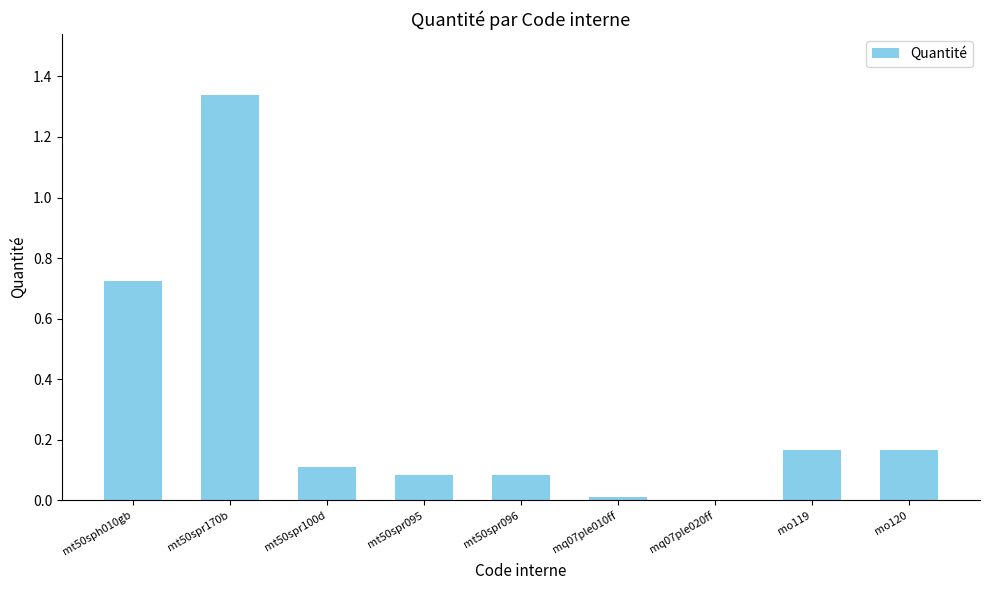

The value at mq07ple020ff is 0.0. True or false?

True